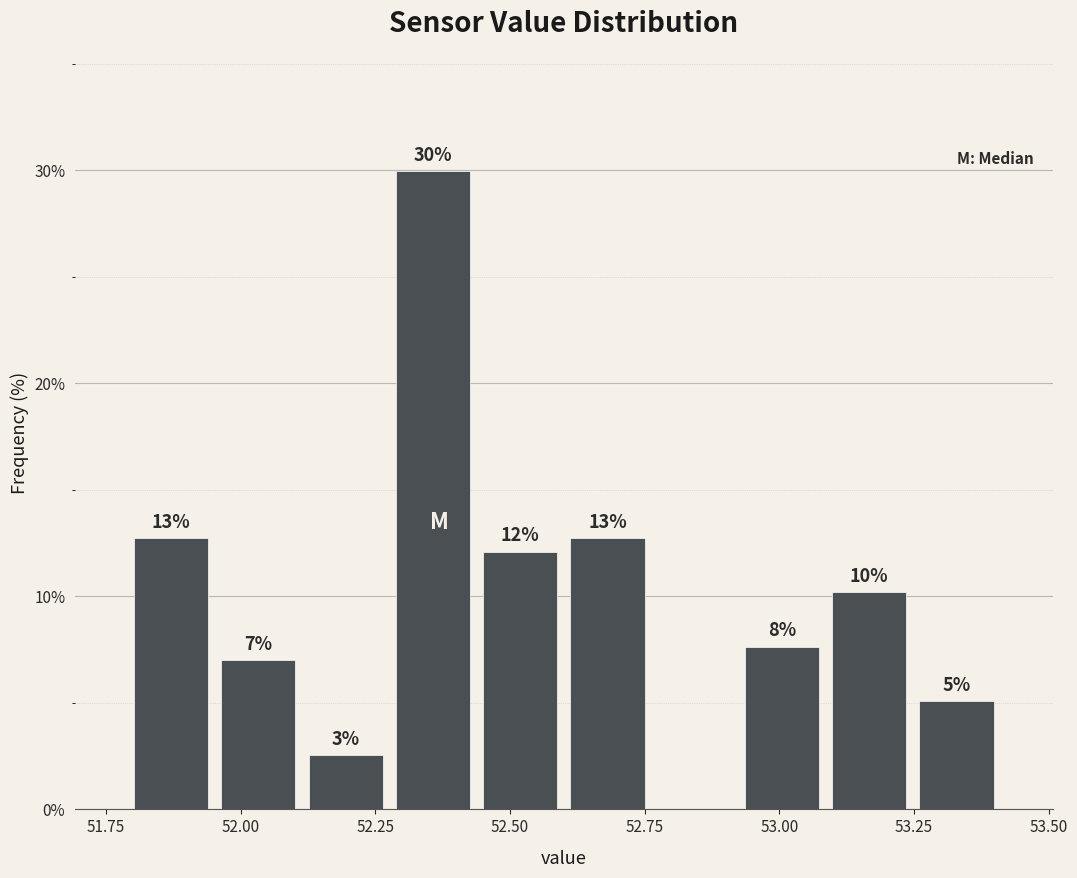

Read against the x-axis, roughly where is the centre of the tallest bar?

52.35